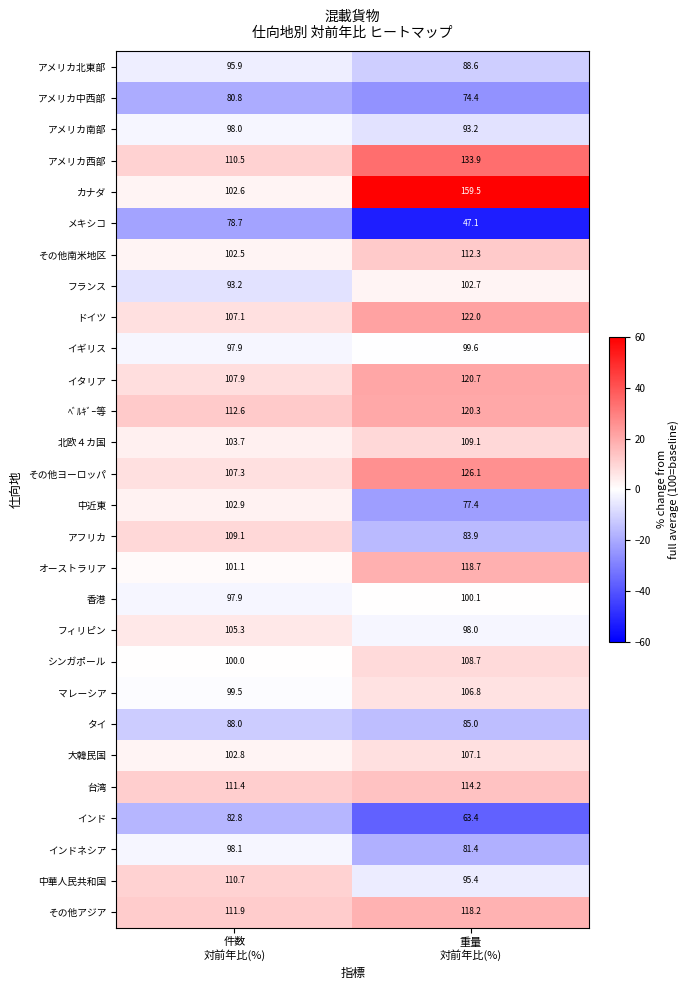

What is the sum of all メキシコ values?

125.8